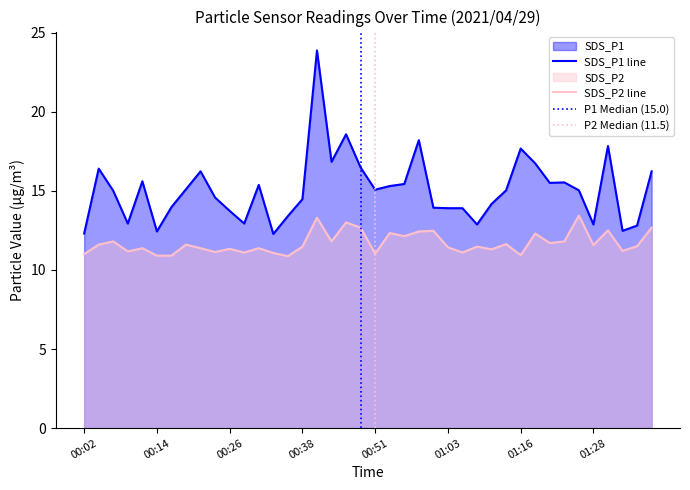

Which category has the lowest value across all series?

00:36